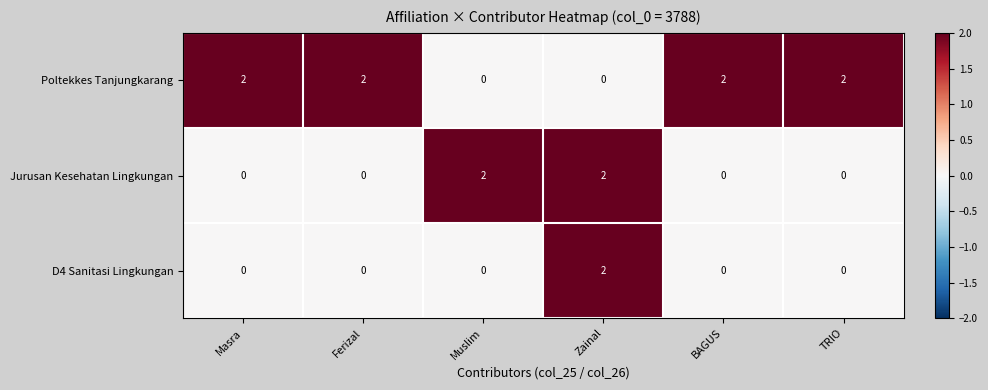

Rank the series by their average value, from lowest to highest.

D4 Sanitasi Lingkungan, Jurusan Kesehatan Lingkungan, Poltekkes Tanjungkarang